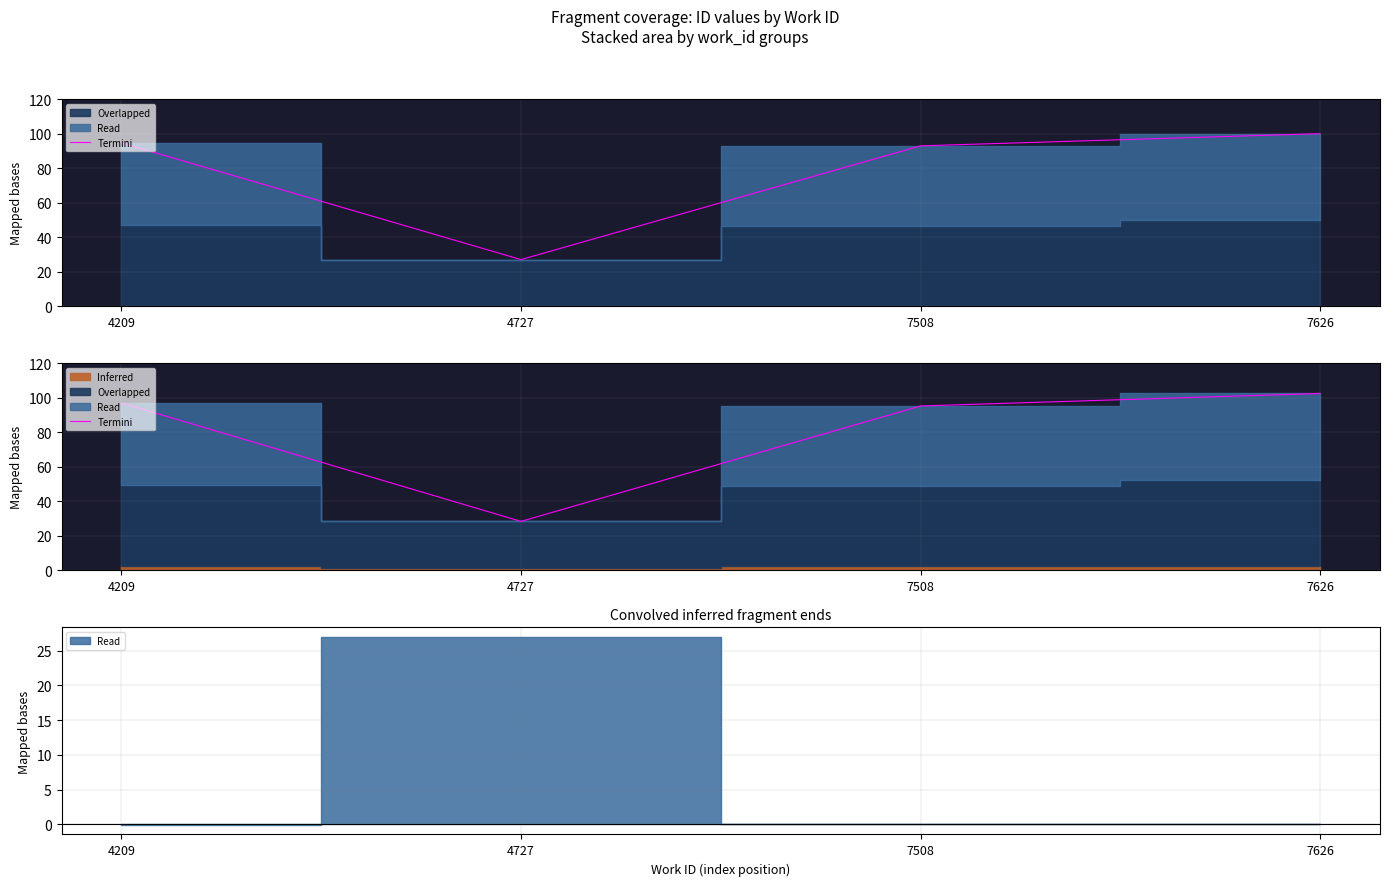

How many lines are shown in the chart?

1